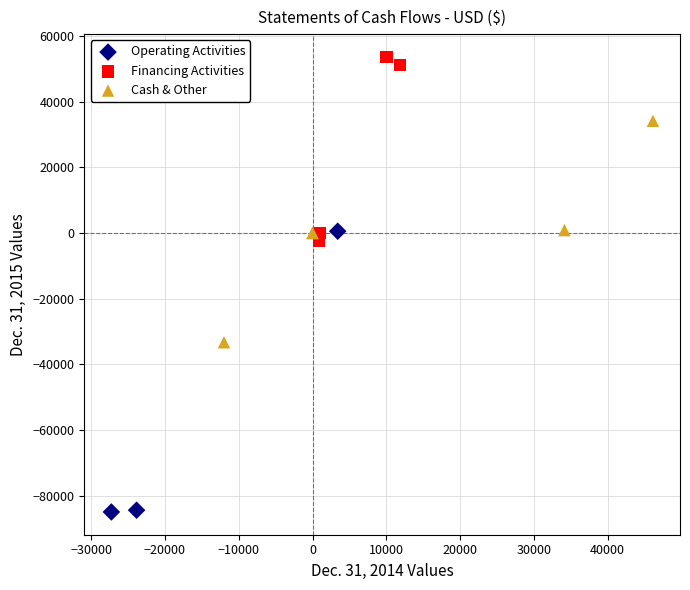

Which series reaches the minimum Y coordinate?

Operating Activities